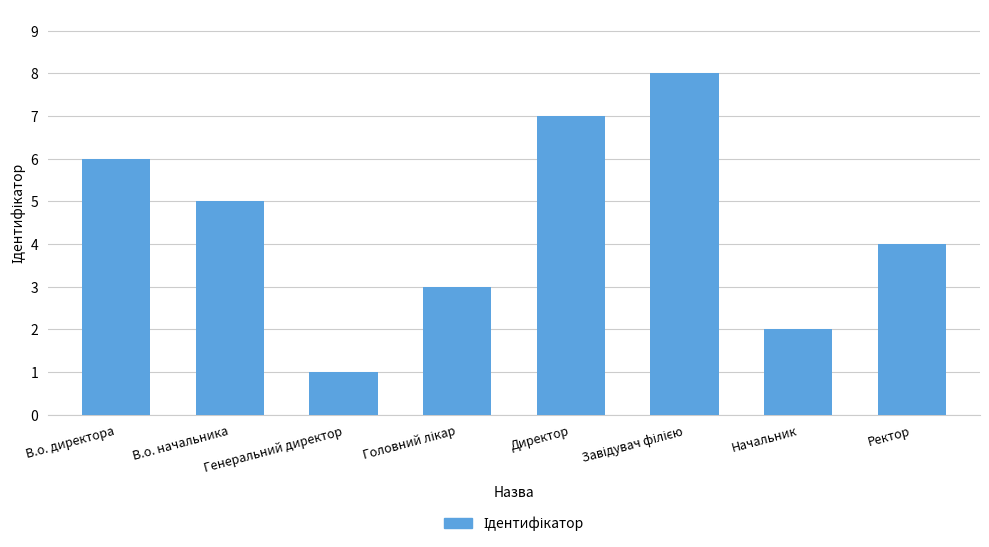

How many values are between 3 and 7?

5